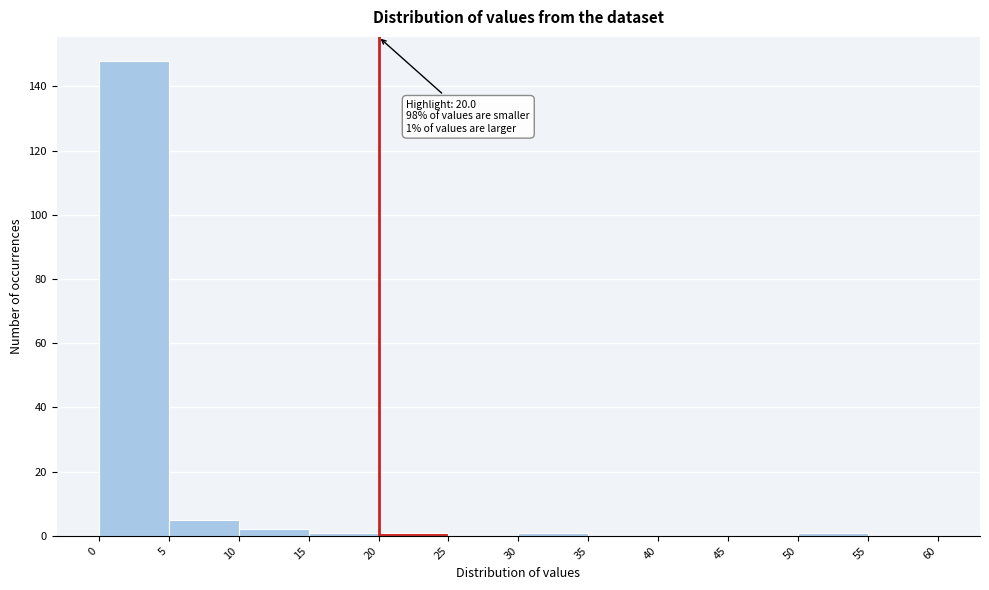

Which range on the x-axis has the tallest bar?

0 to 5